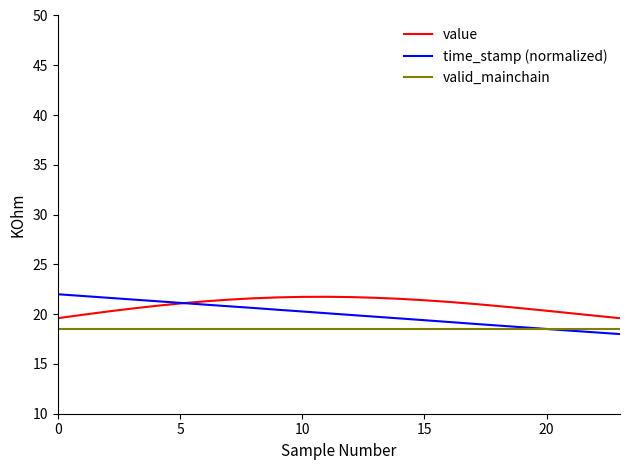

What are all the series names shown in the legend?

value, time_stamp (normalized), valid_mainchain